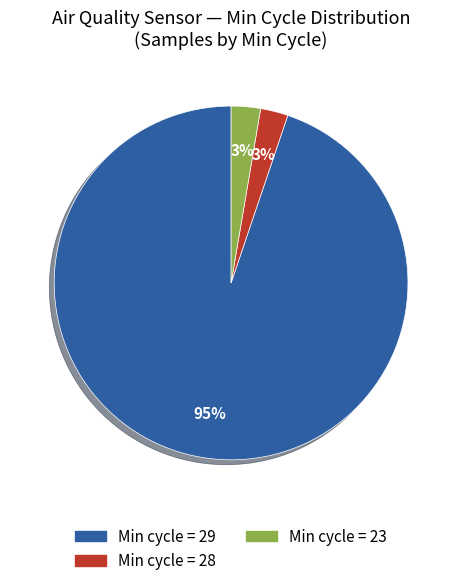

Which has a higher value, Min cycle = 23 or Min cycle = 29?

Min cycle = 29